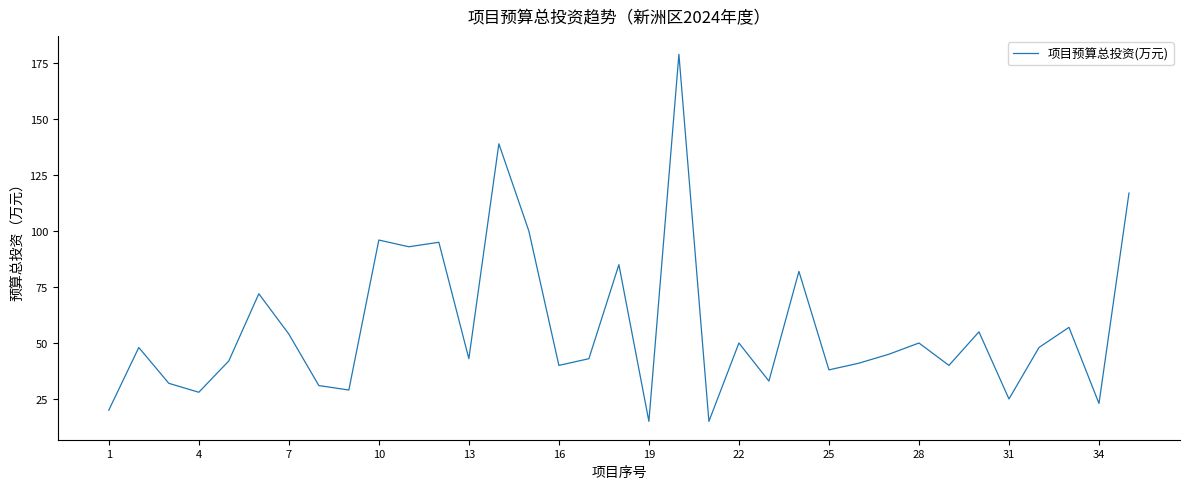

What is the minimum value shown in the chart?

15